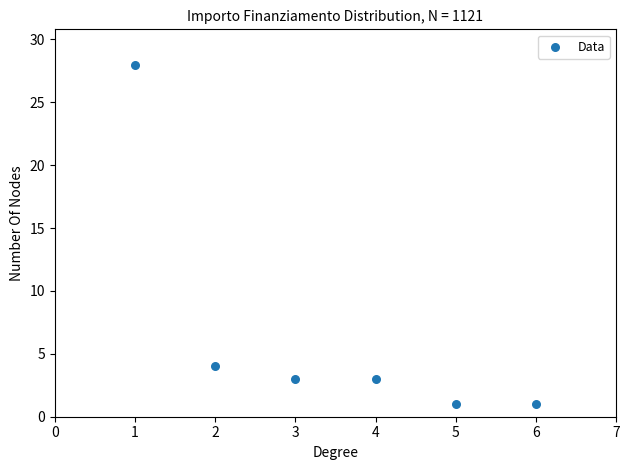

What Y value in the scatter plot is closest to 14?

4